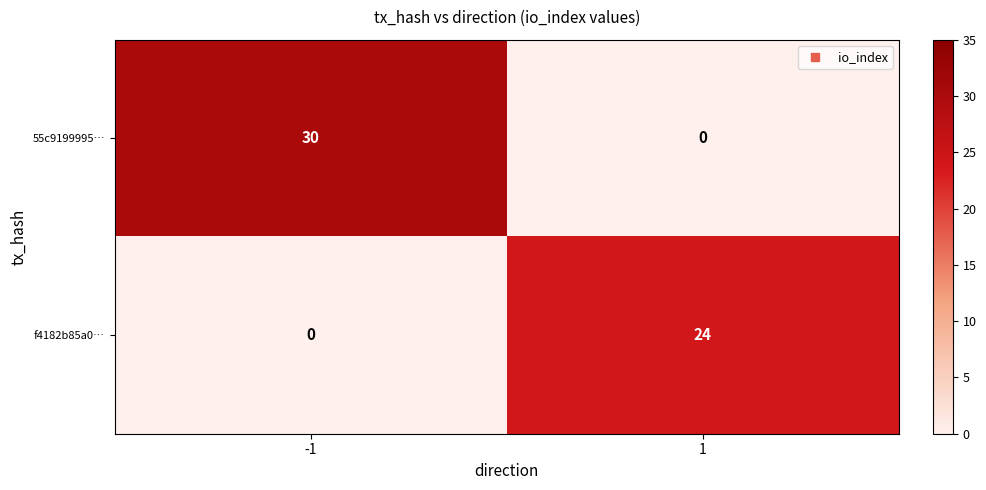

List the series in order of their overall mean, lowest first.

f4182b85a0…, 55c9199995…